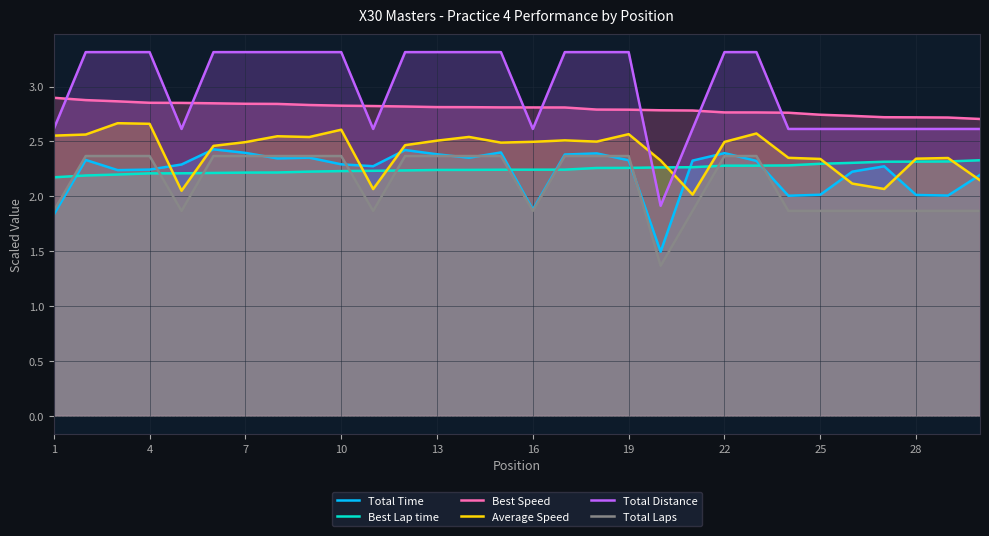

The Best Speed series shows 1.0 at 22. True or false?

False